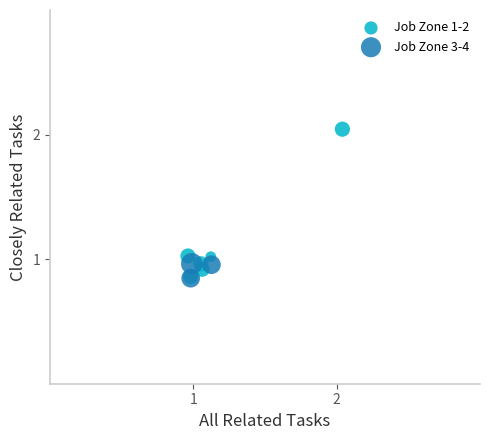

Which series has the widest spread of Y values?

Job Zone 1-2